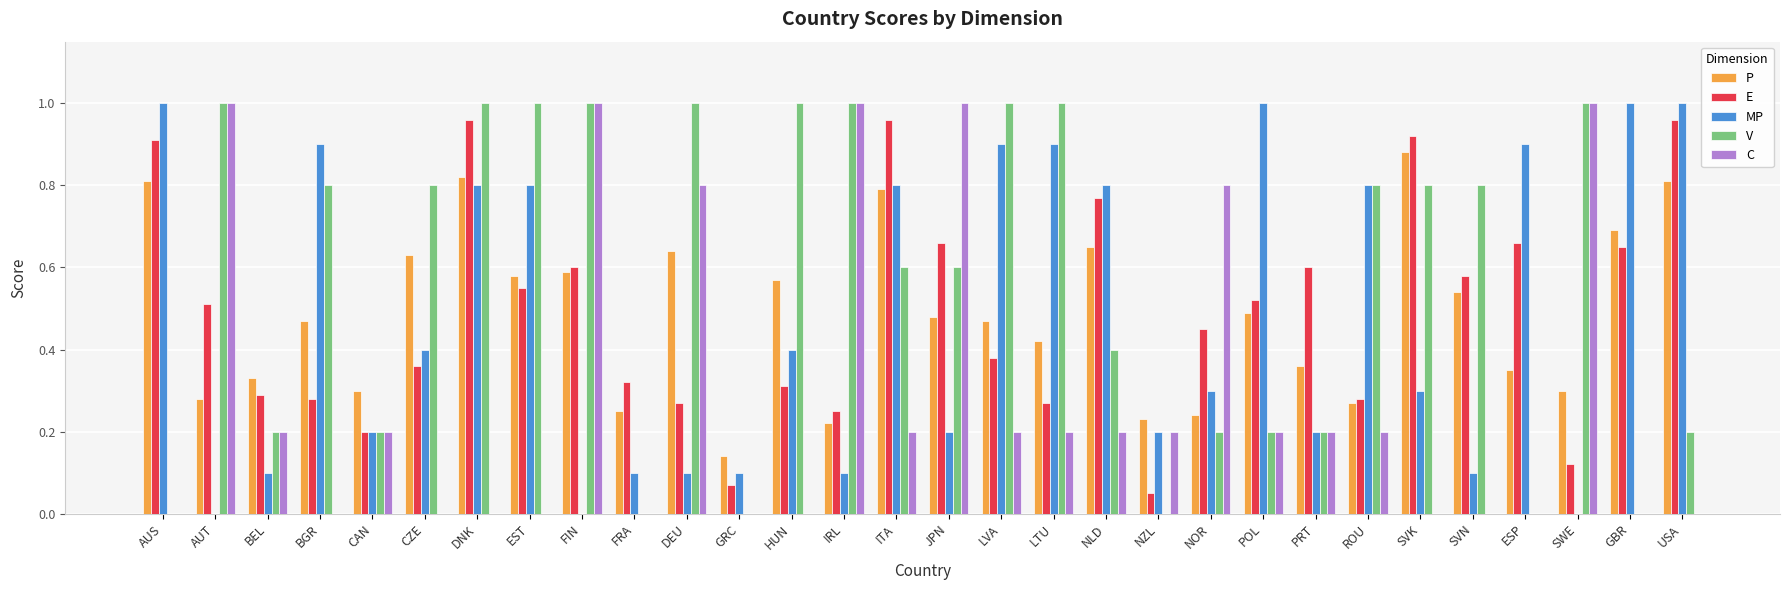

Between NOR and ESP, which series saw the biggest shift?

C